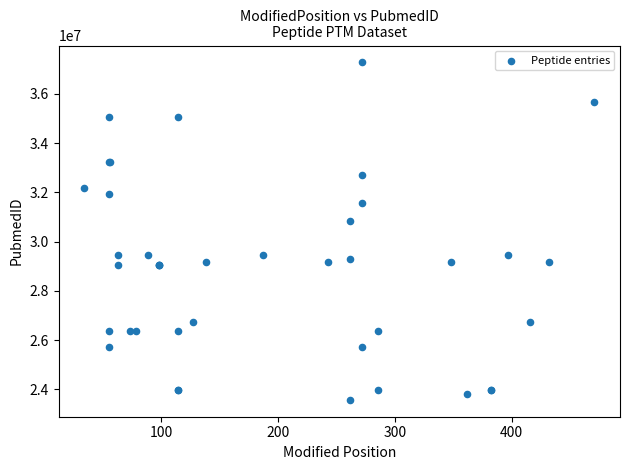

What Y value in the scatter plot is closest to 30424759?

30833711